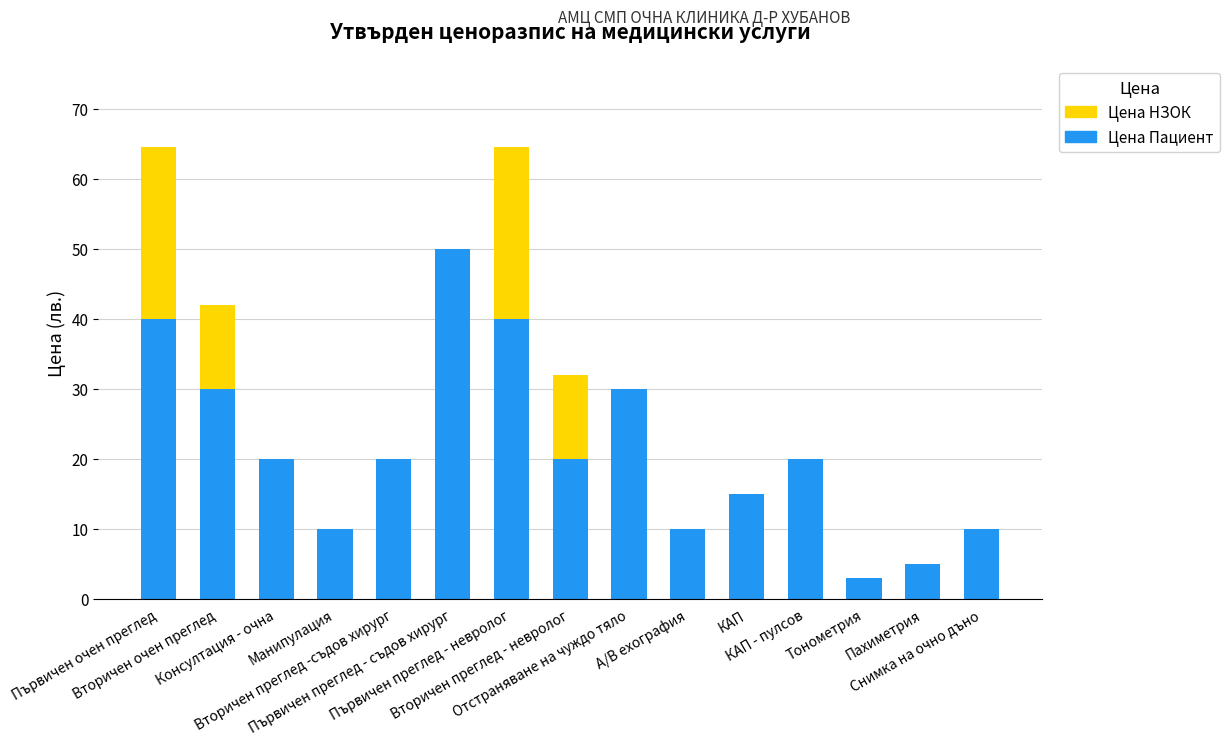

What is the sum of all Цена Пациент values?

323.0